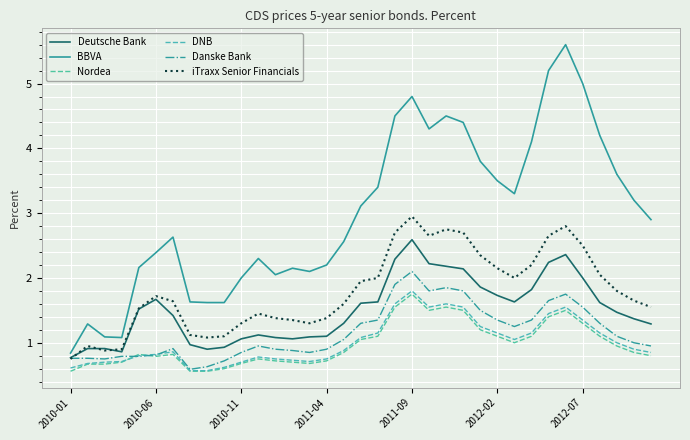

Which series ends up on top after the final intersection of Danske Bank and Nordea?

Danske Bank